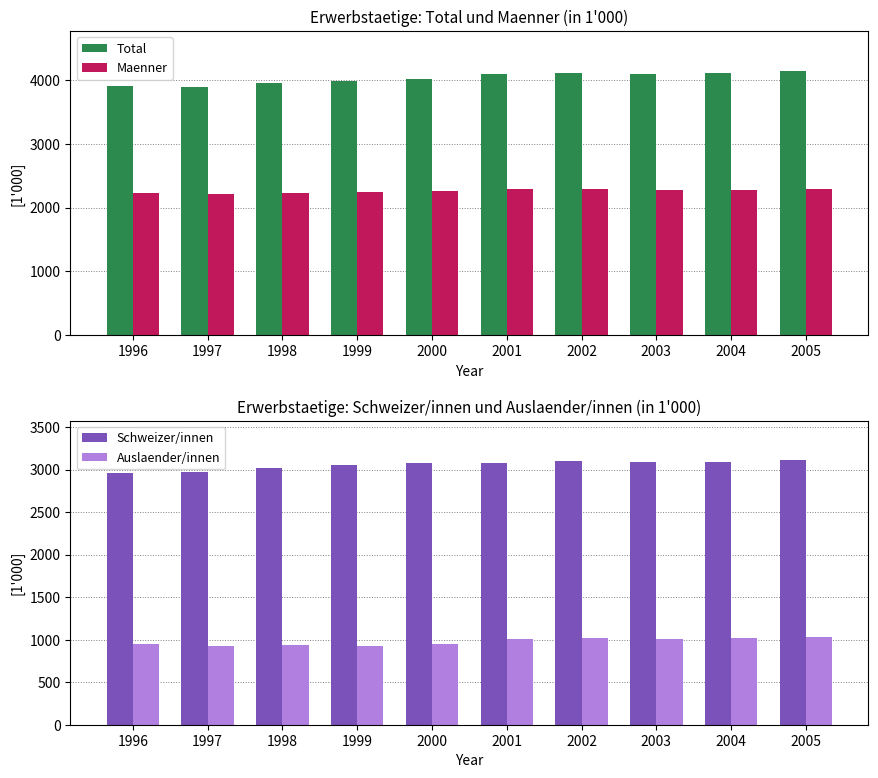

What is the difference between the maximum and minimum values in the Maenner series?

83.1